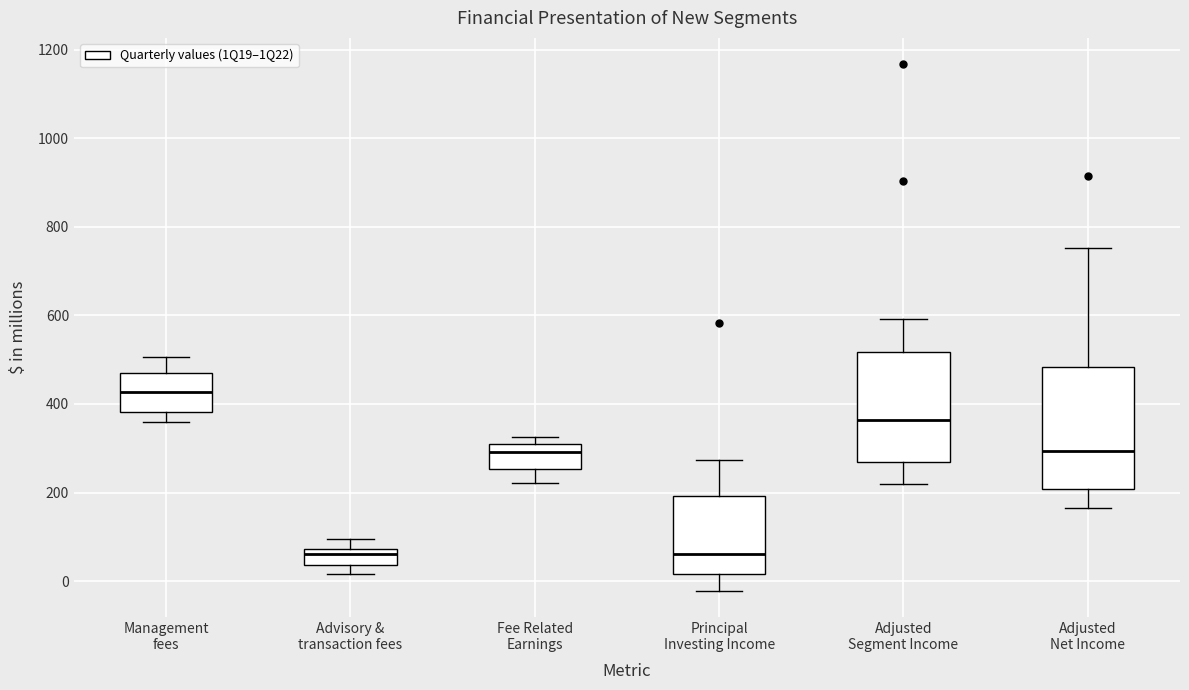

Which box is the tallest, from its lower edge to its upper edge?

Adjusted Net Income